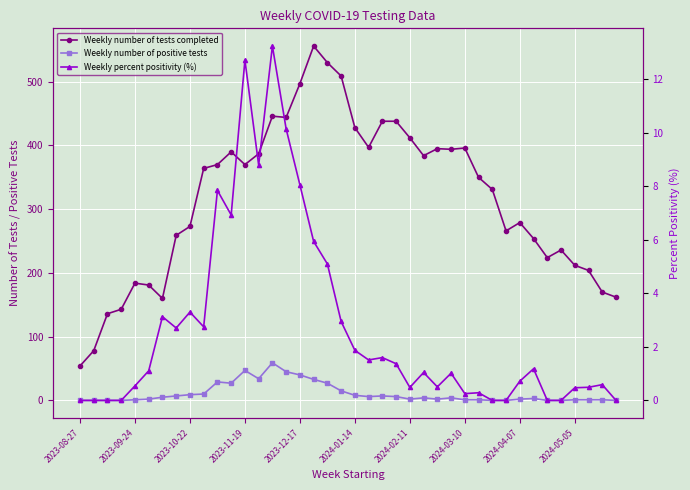

What is the total value across all series at 10?

406.8